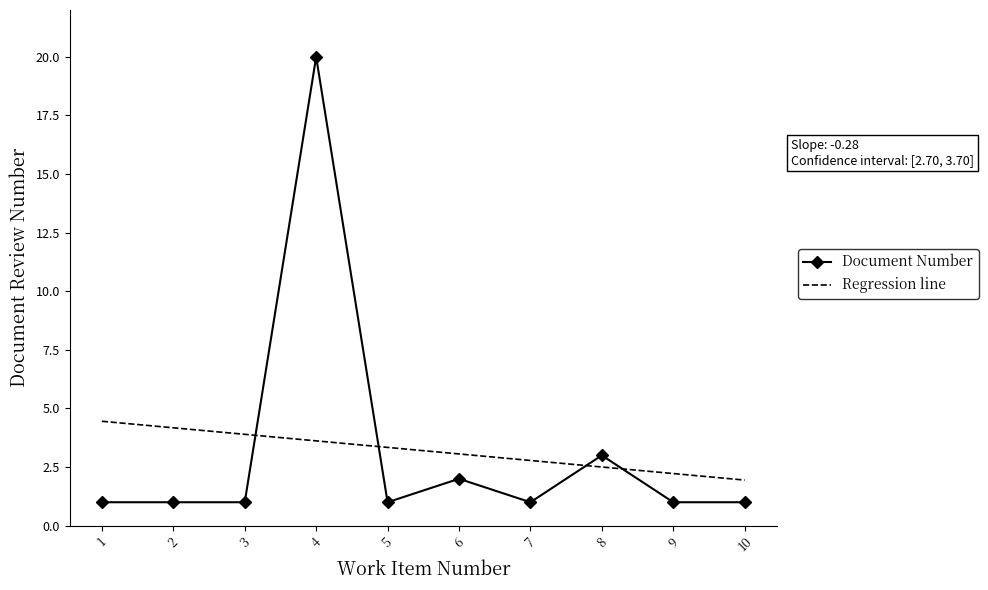

List the labels in order of value, largest first.

4, 8, 6, 1, 2, 3, 5, 7, 9, 10